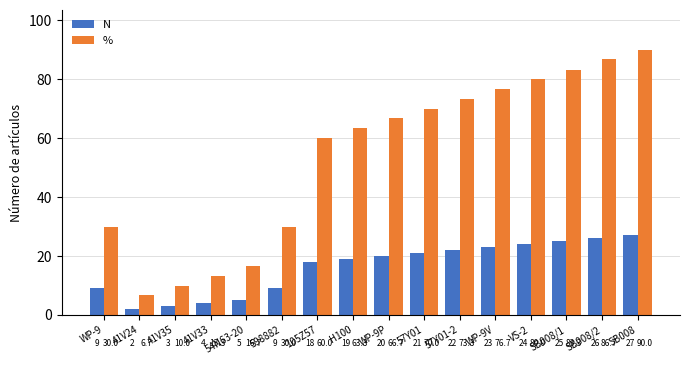

How many distinct data groups are displayed?

2